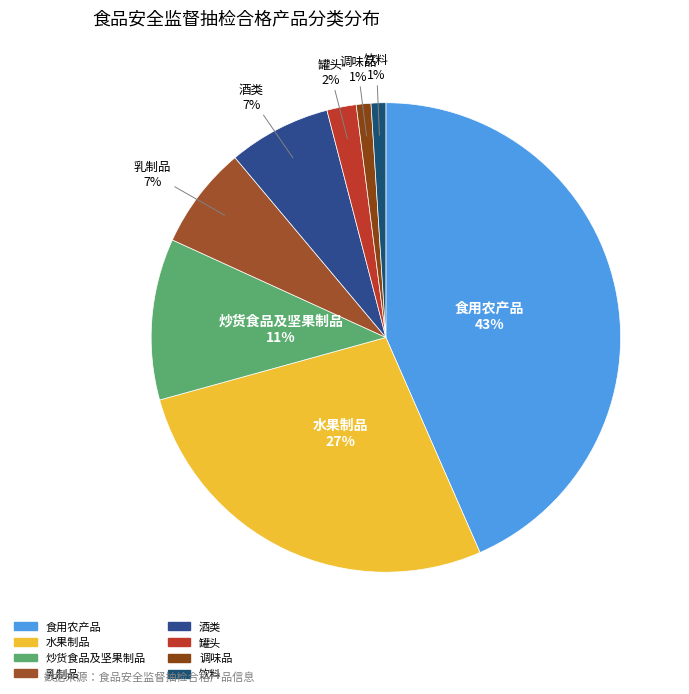

To the nearest percent, what is the combined percentage of 炒货食品及坚果制品 and 水果制品?

38%